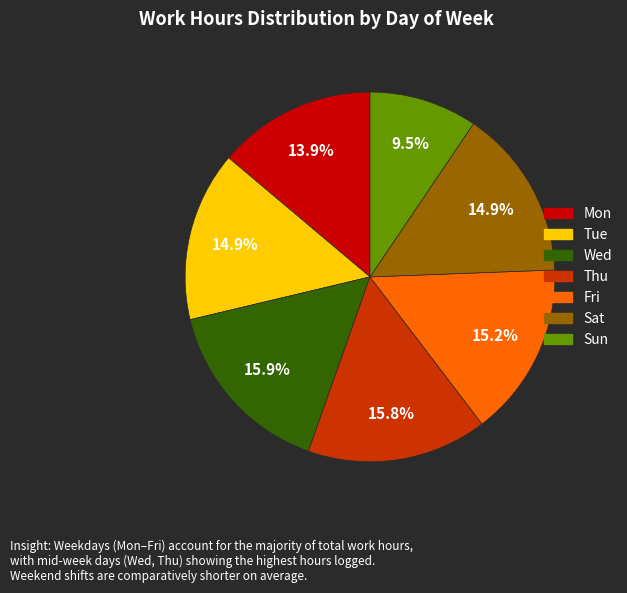

To the nearest percent, what portion does Tue represent?

15%